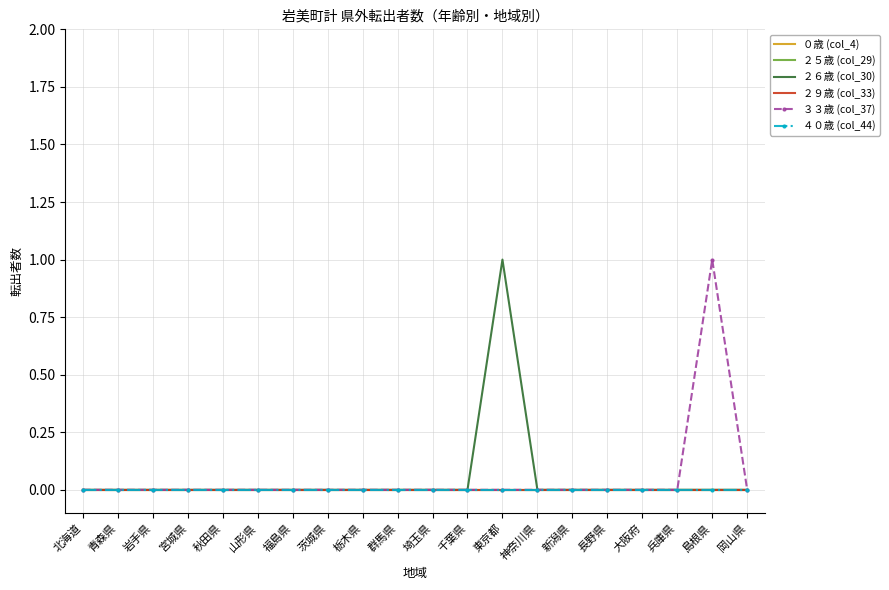

Is the value of ２５歳 (col_29) at 福島県 greater than the value of ０歳 (col_4) at 新潟県?

No